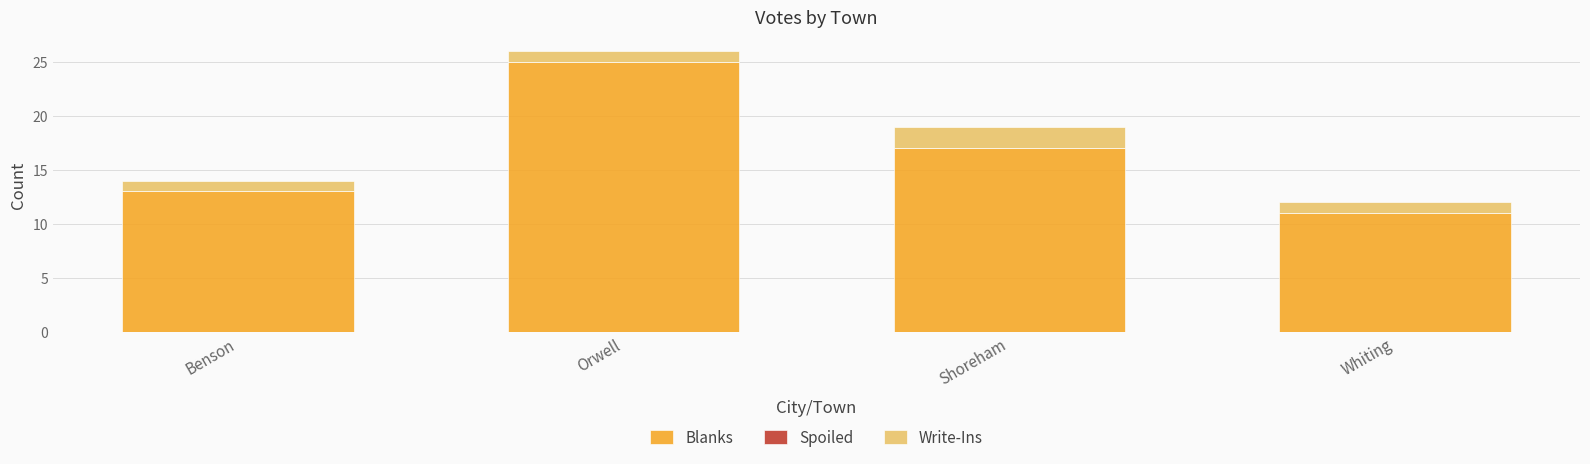

What is the sum of the Blanks values at Whiting and Shoreham?

28